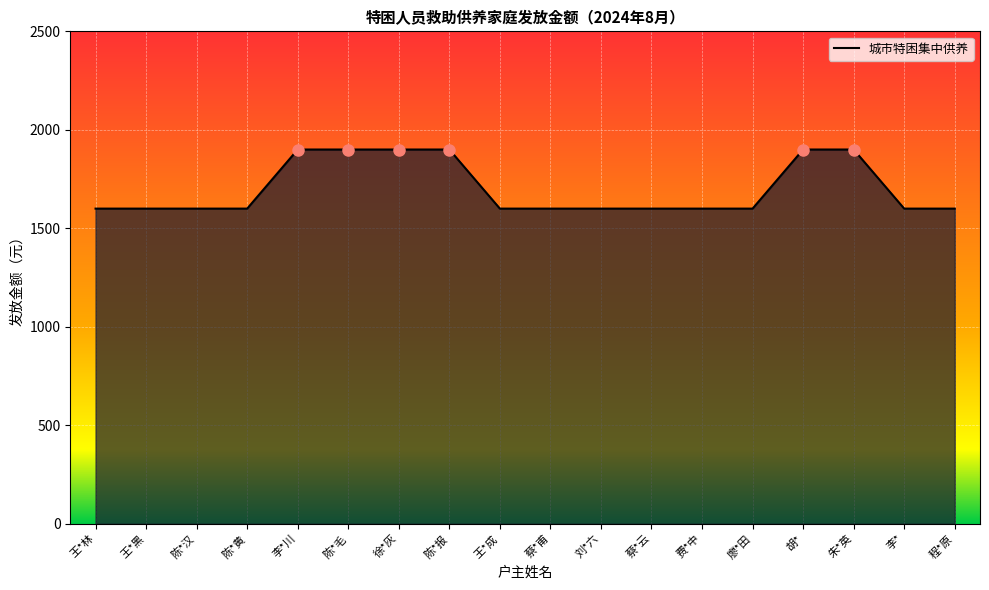

Count the values in the range 1600 to 1900.

18